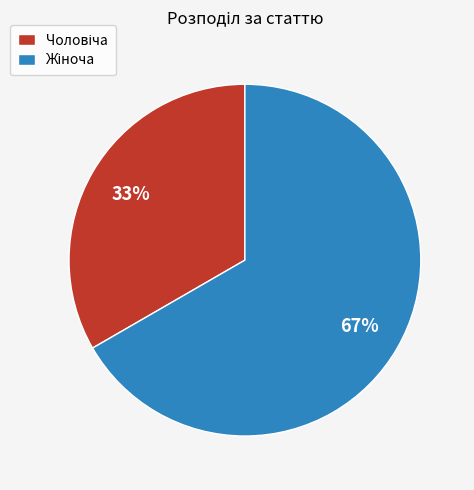

To the nearest percent, what is the average slice percentage?

50%